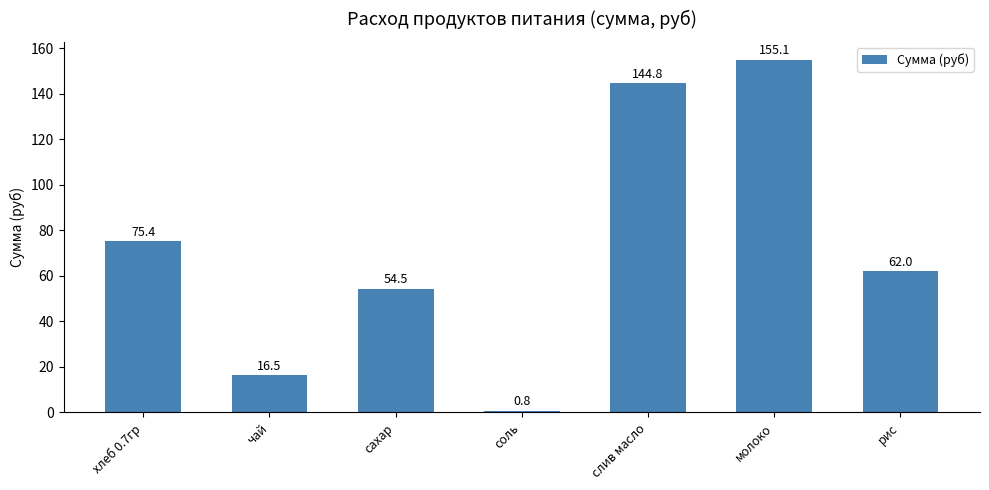

Read the value at молоко.

155.1